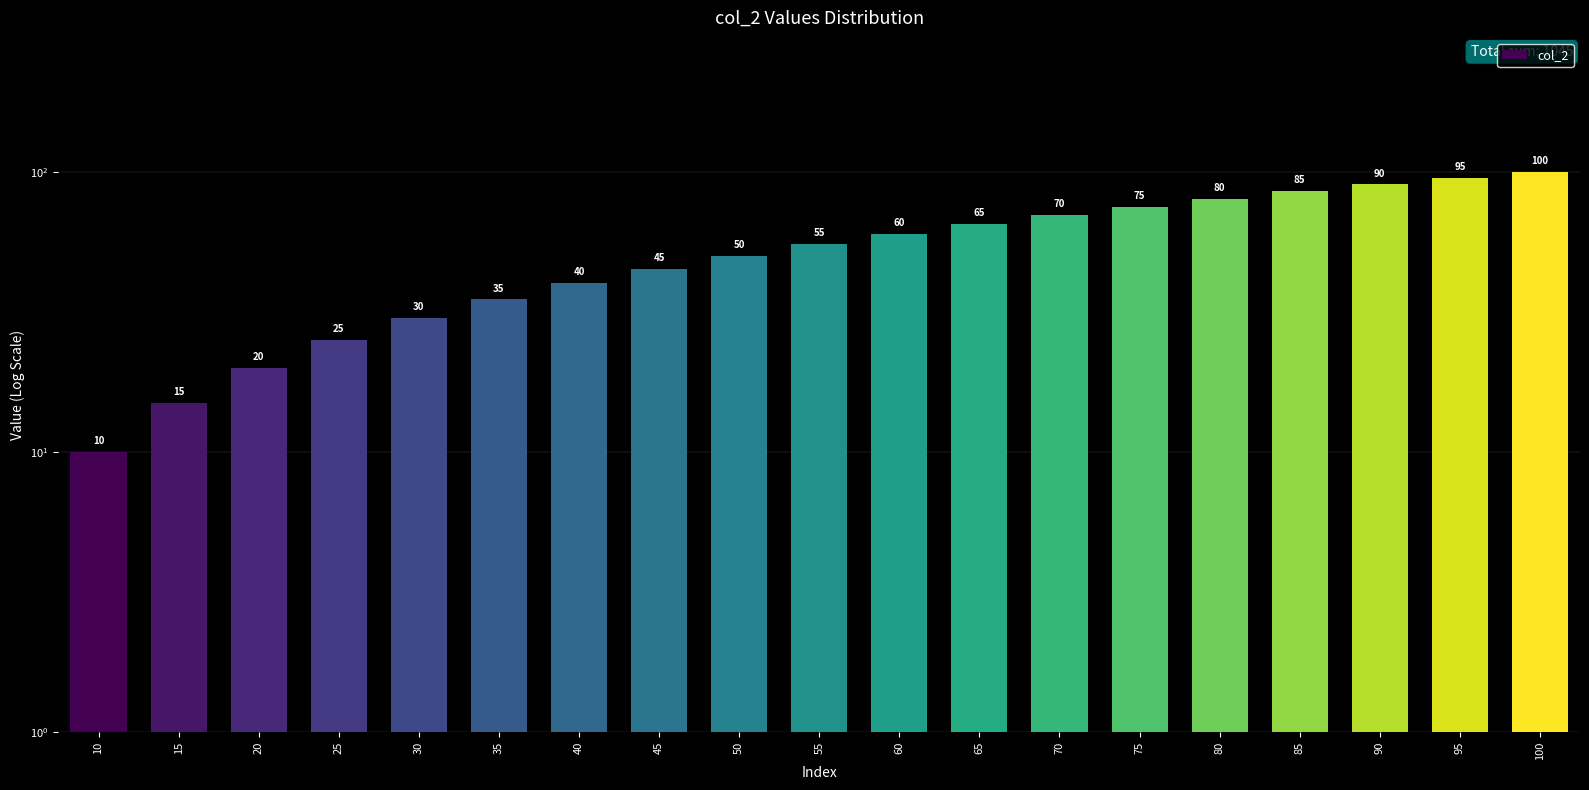

Is it true that the value at 90 is 90?

True